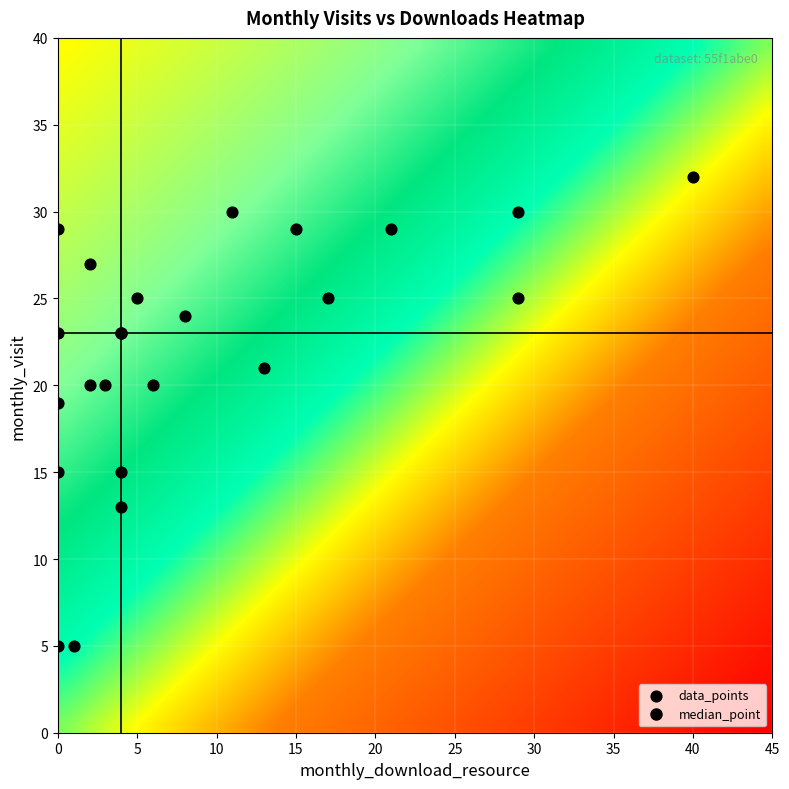

What Y value in the scatter plot is closest to 18?

19